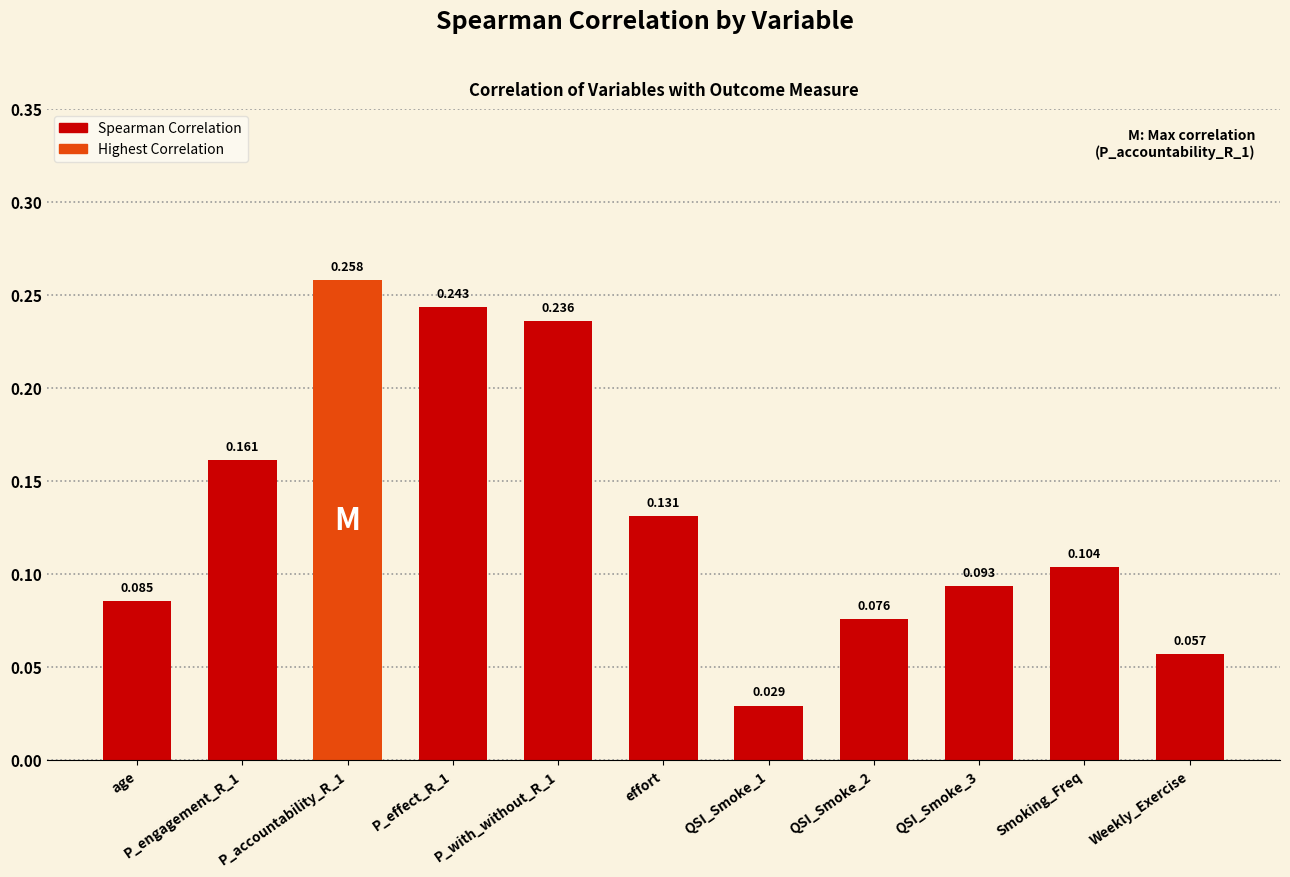

What is the label of the 11th bar from the right?

age